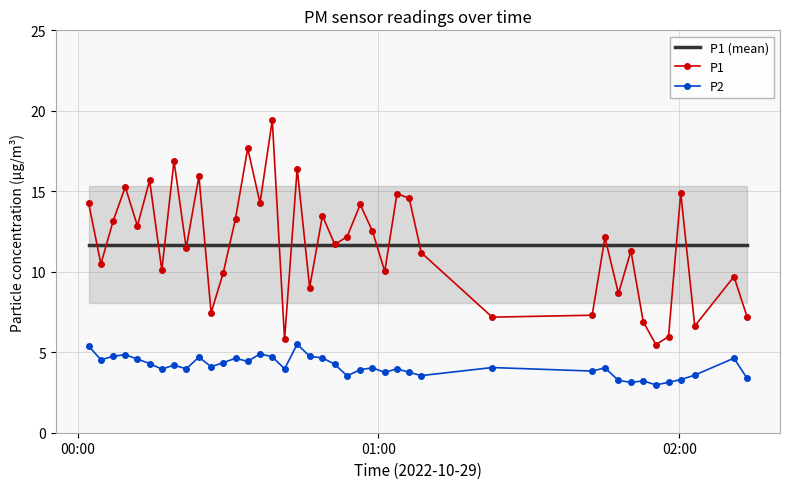

List the series in order of their peak value, lowest first.

P2, P1 (mean), P1